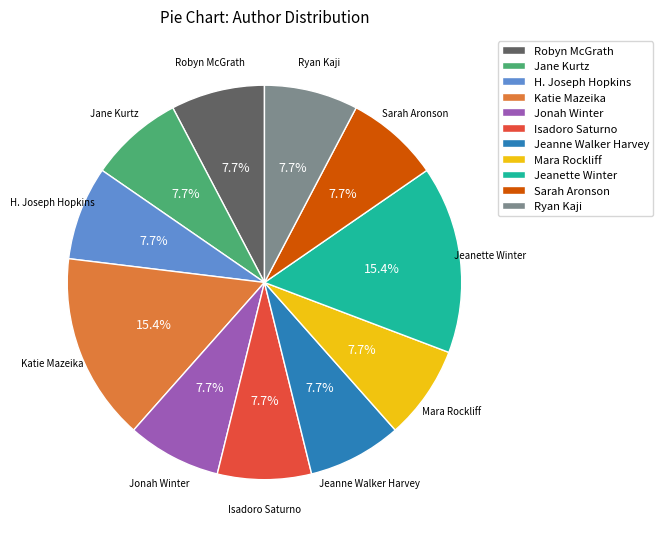

Is it true that Jeanette Winter is 15% of the pie?

True